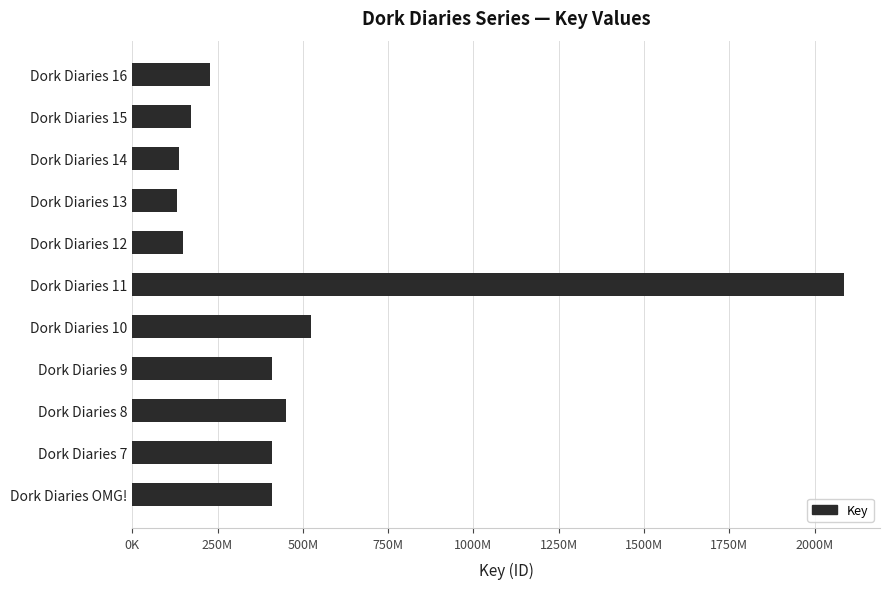

Are the bars horizontal?

Yes